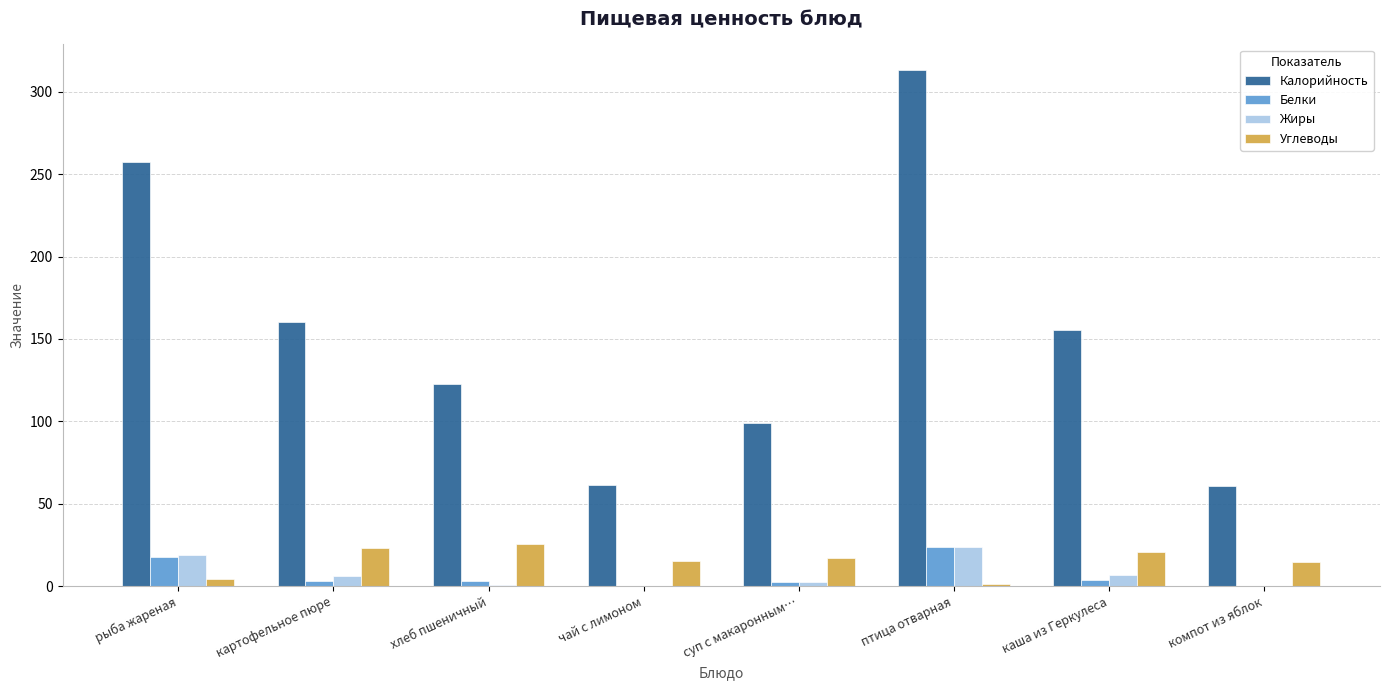

What is the difference between the Калорийность values at птица отварная and хлеб пшеничный?

190.5